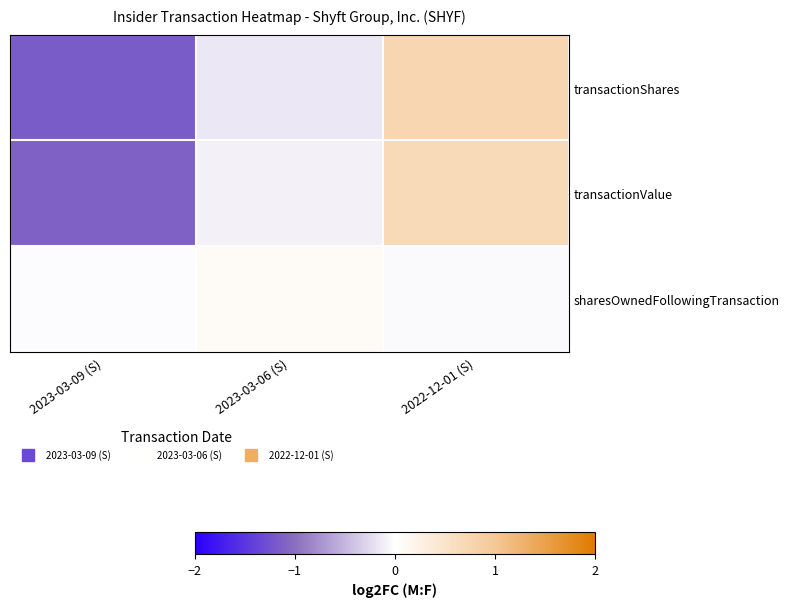

Reading left to right, extract all data points from this chart.

transactionShares: 2023-03-09 (S)=-1.2	2023-03-06 (S)=-0.2	2022-12-01 (S)=0.7
transactionValue: 2023-03-09 (S)=-1.1	2023-03-06 (S)=-0.1	2022-12-01 (S)=0.7
sharesOwnedFollowingTransaction: 2023-03-09 (S)=-0.0	2023-03-06 (S)=0.1	2022-12-01 (S)=-0.0